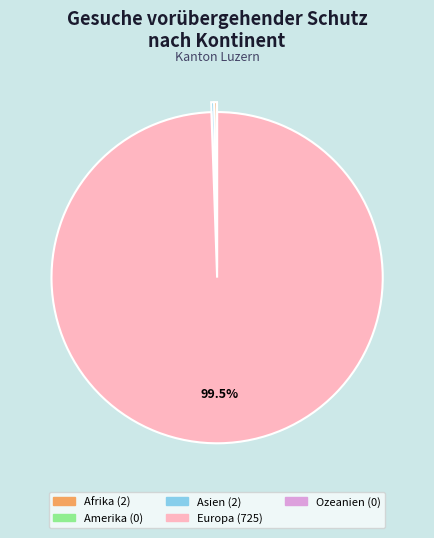

Which slice is the largest?

Europa